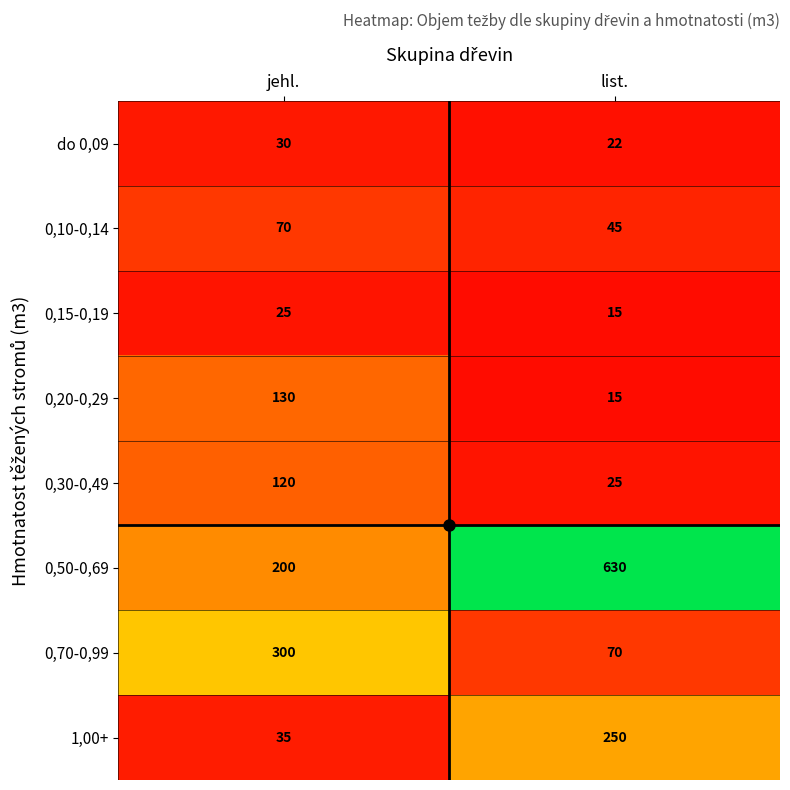

What is the spread (max minus min) of values at list.?

615